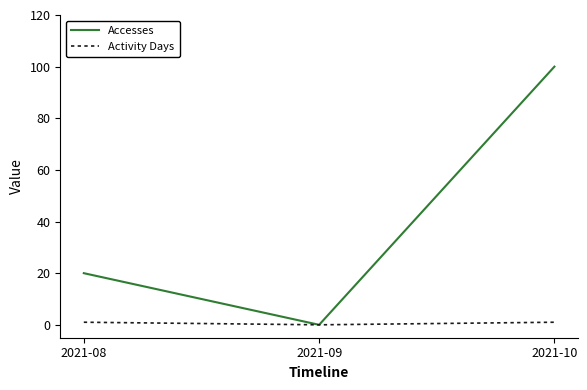

The value of Accesses at 2021-08 is 20. True or false?

True